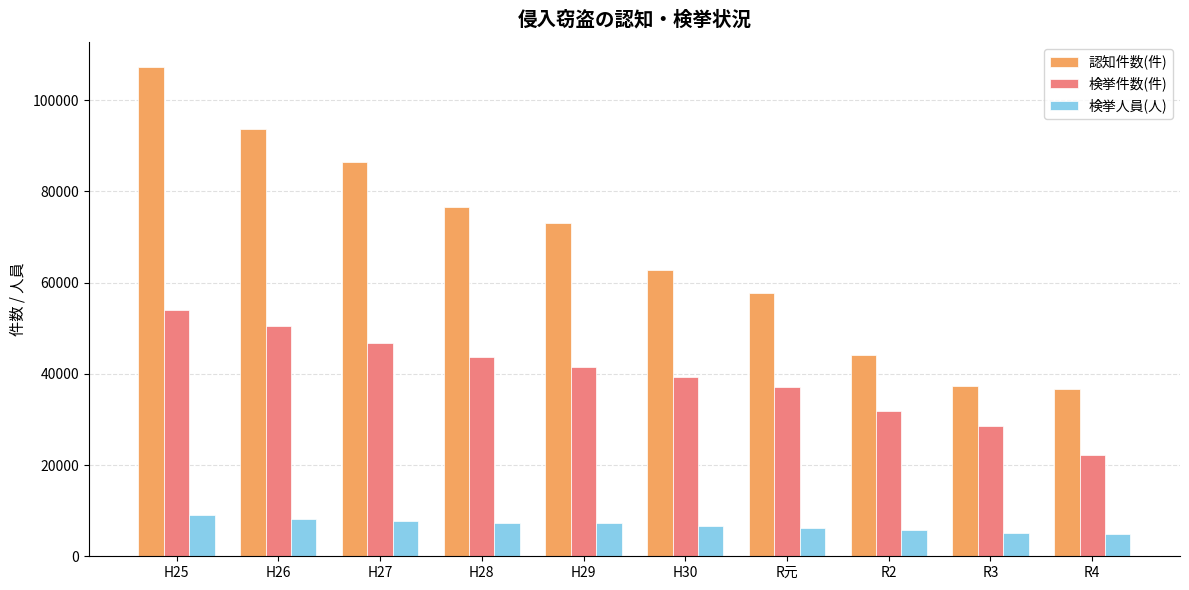

What is the spread (max minus min) of values at H28?

69151